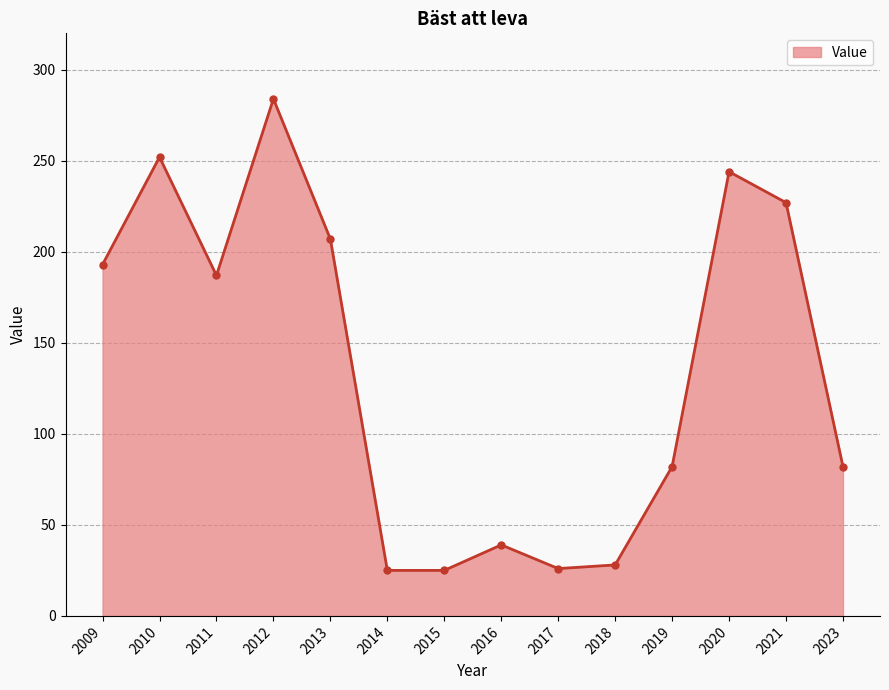

What is the value of the 3rd point from the left?

187